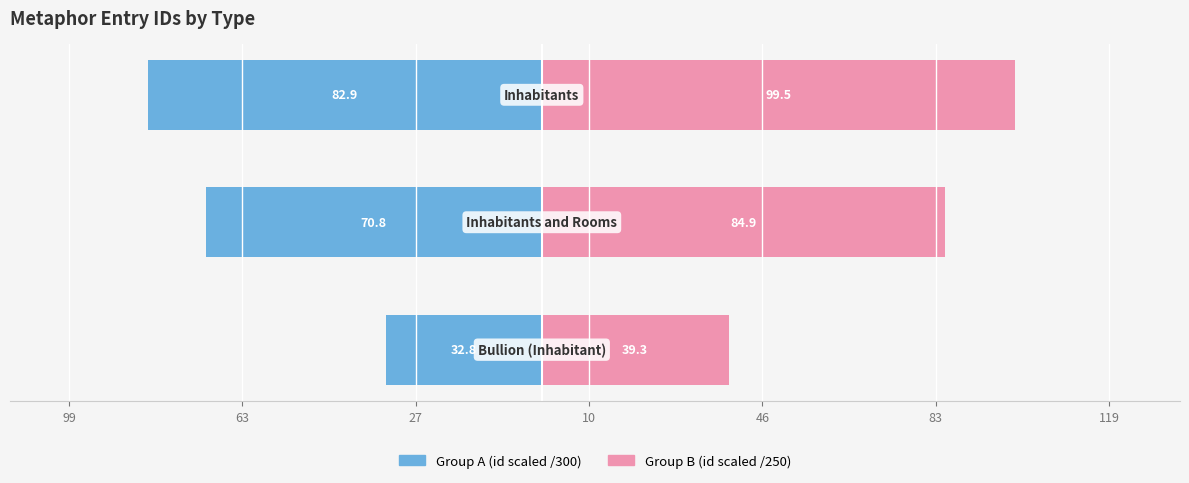

What is the highest value of the Group B series?

99.5